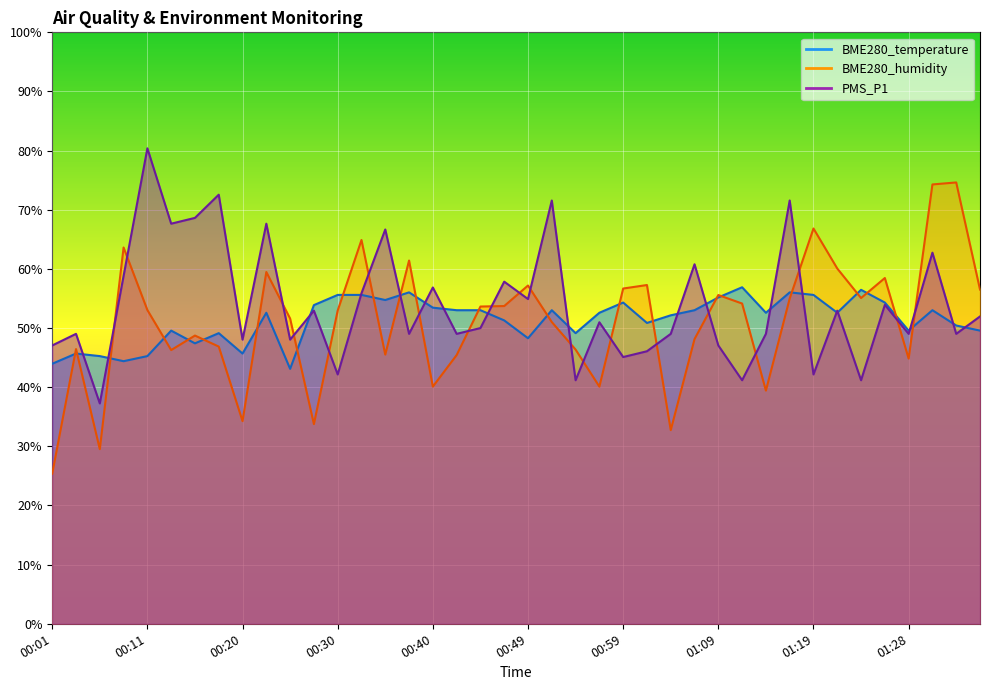

How many values in the PMS_P1 series exceed 50?

20